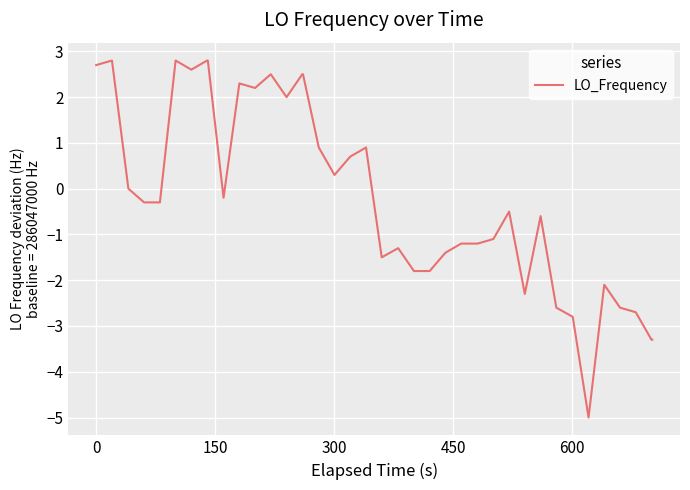

What is the smallest value displayed?

-5.0